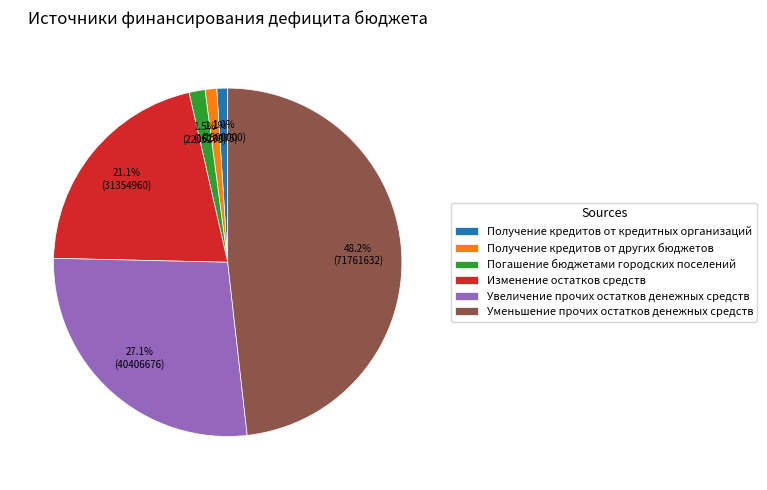

Does any single category account for the majority?

No